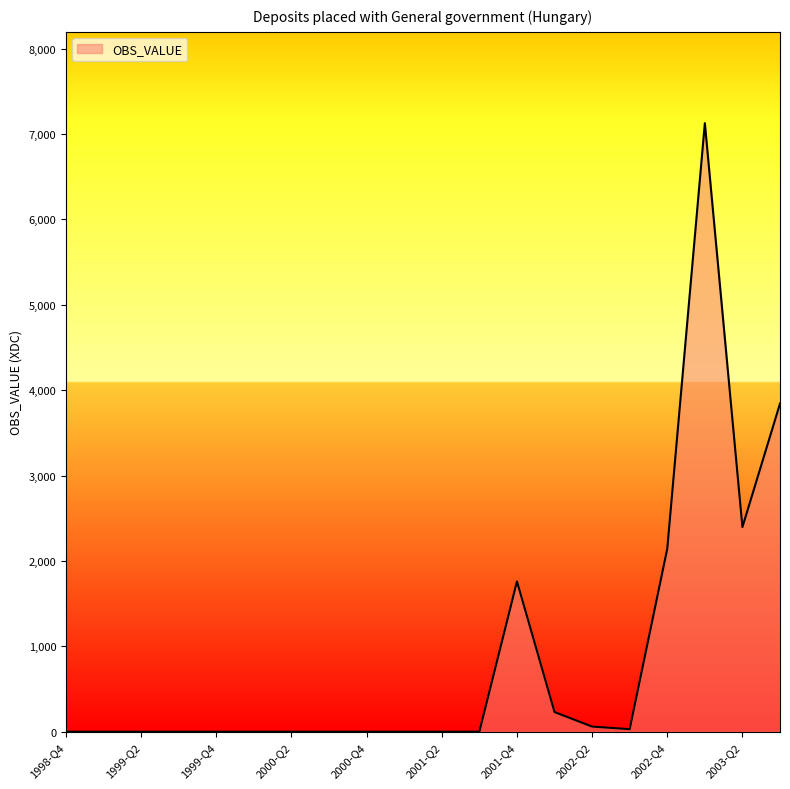

What is the difference between the maximum and minimum values?

7126